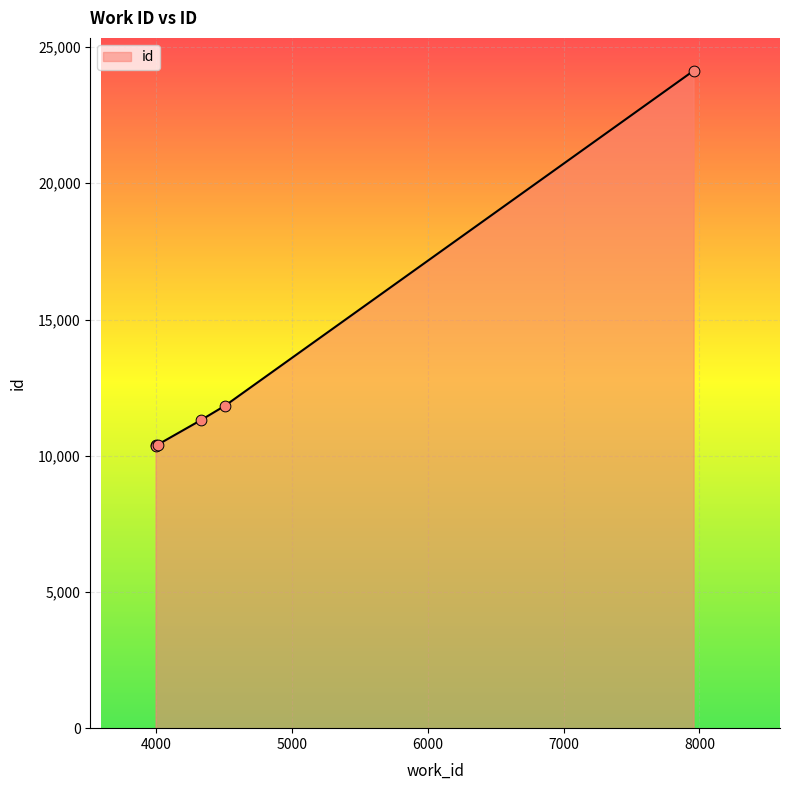

What is the smallest value displayed?

10372